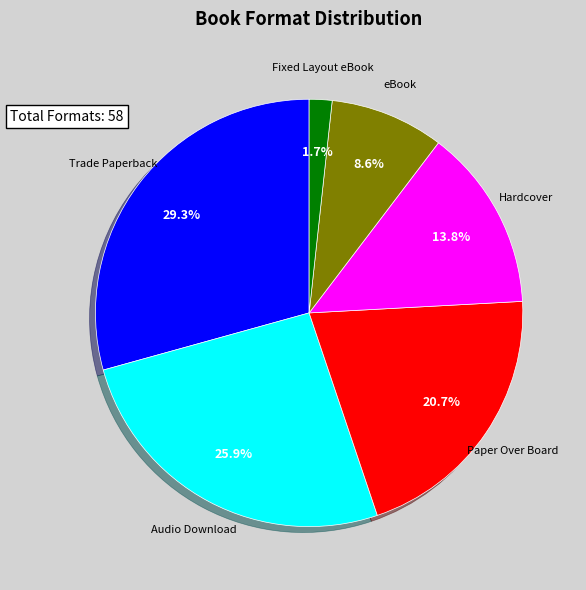

Which slice is the smallest?

Fixed Layout eBook